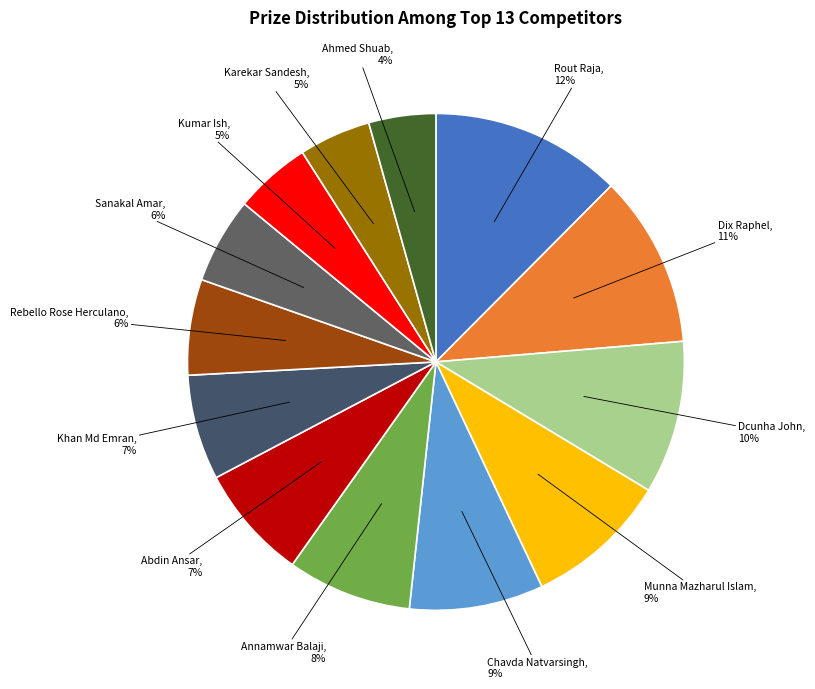

What is the largest slice in the pie chart?

Rout Raja